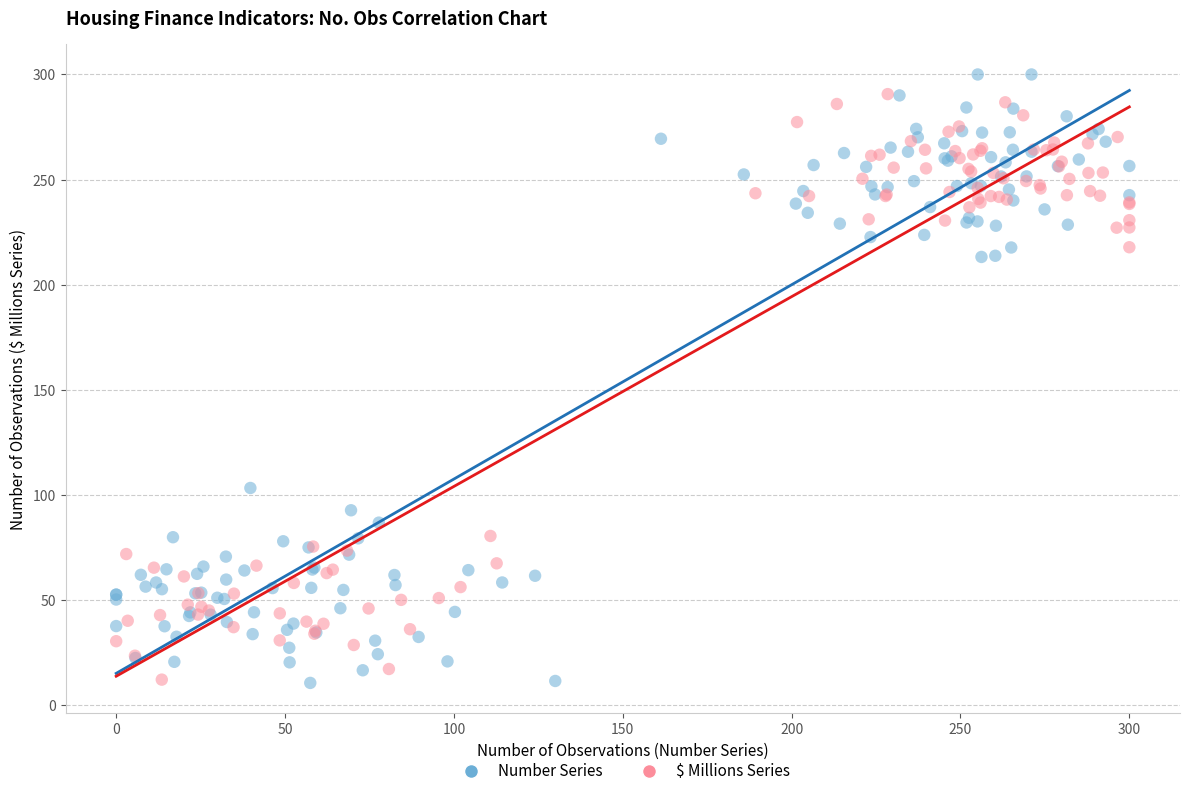

Which series has the widest spread of Y values?

Number Series